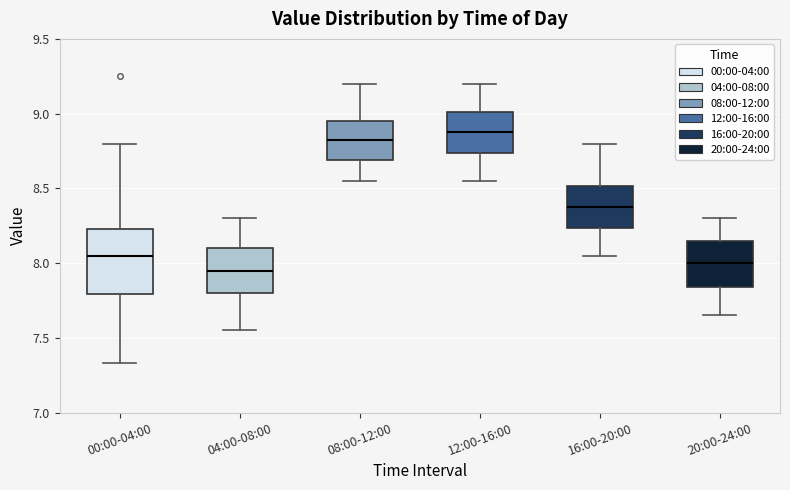

Which box has the highest median line?

12:00-16:00